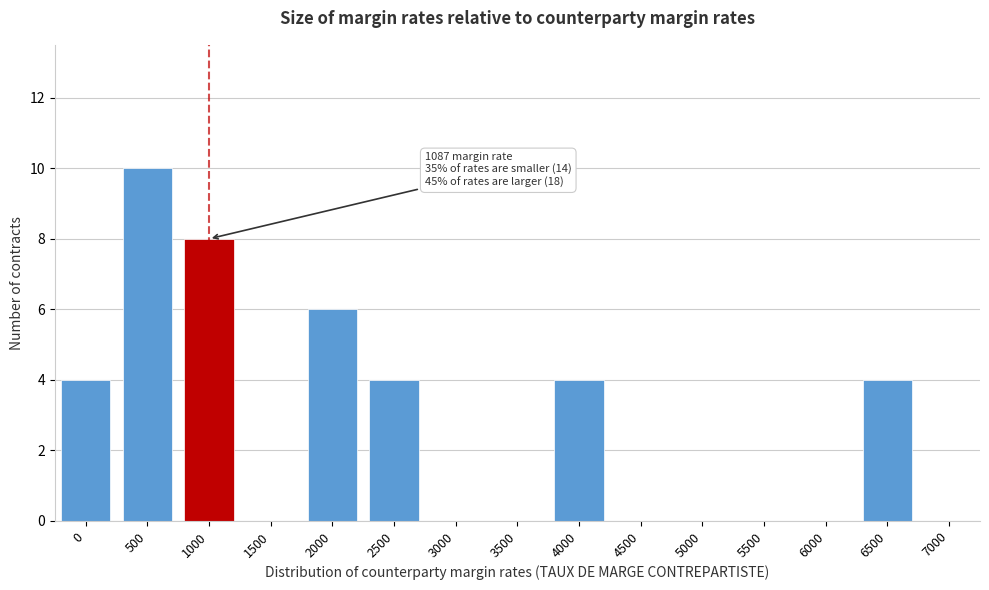

Reading left to right, list all the values displayed in this chart.

0=4	500=10	1000=8	1500=0	2000=6	2500=4	3000=0	3500=0	4000=4	4500=0	5000=0	5500=0	6000=0	6500=4	7000=0